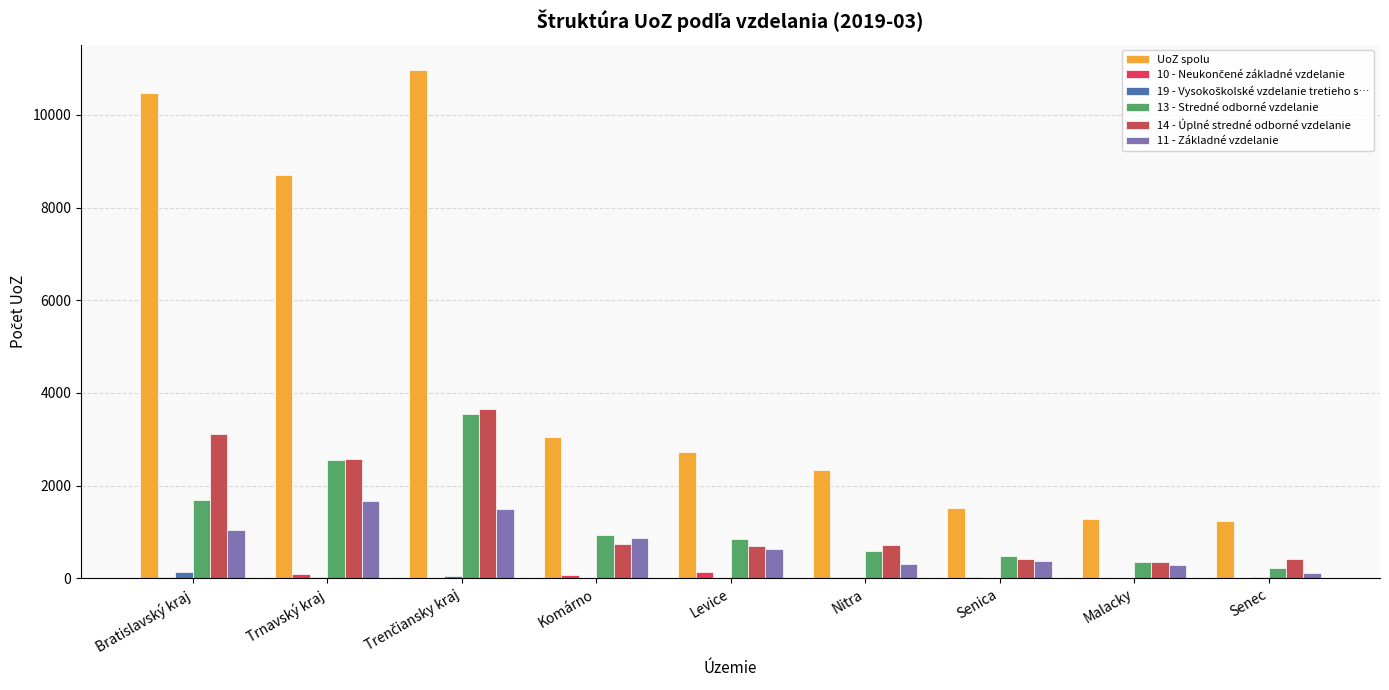

What is the sum of all UoZ spolu values?

42277